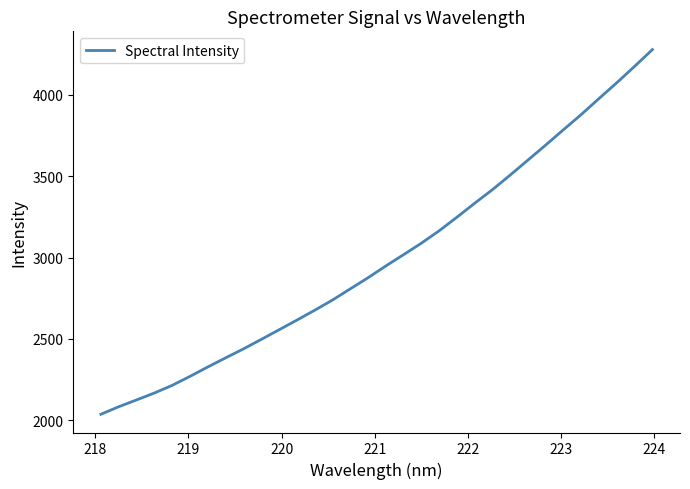

What is the difference between the maximum and minimum values?

2240.3